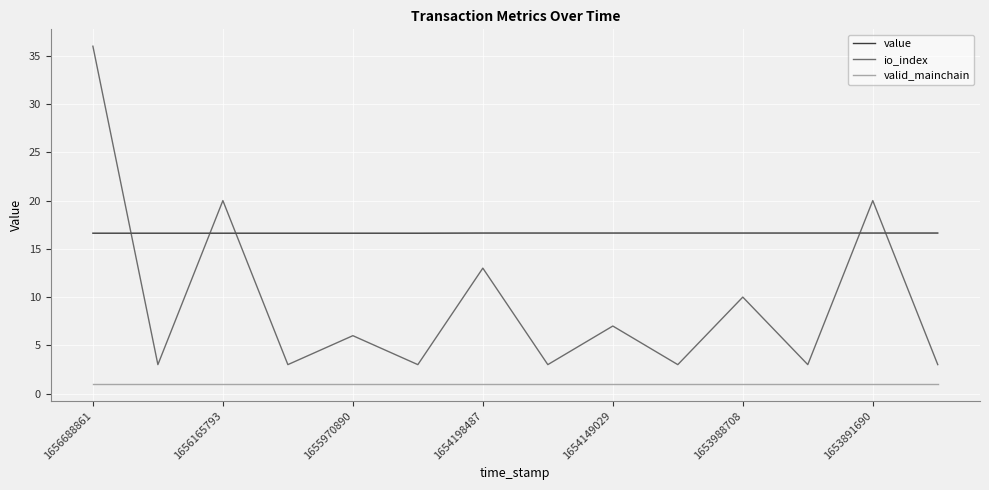

Which series has the largest range (max minus min)?

io_index